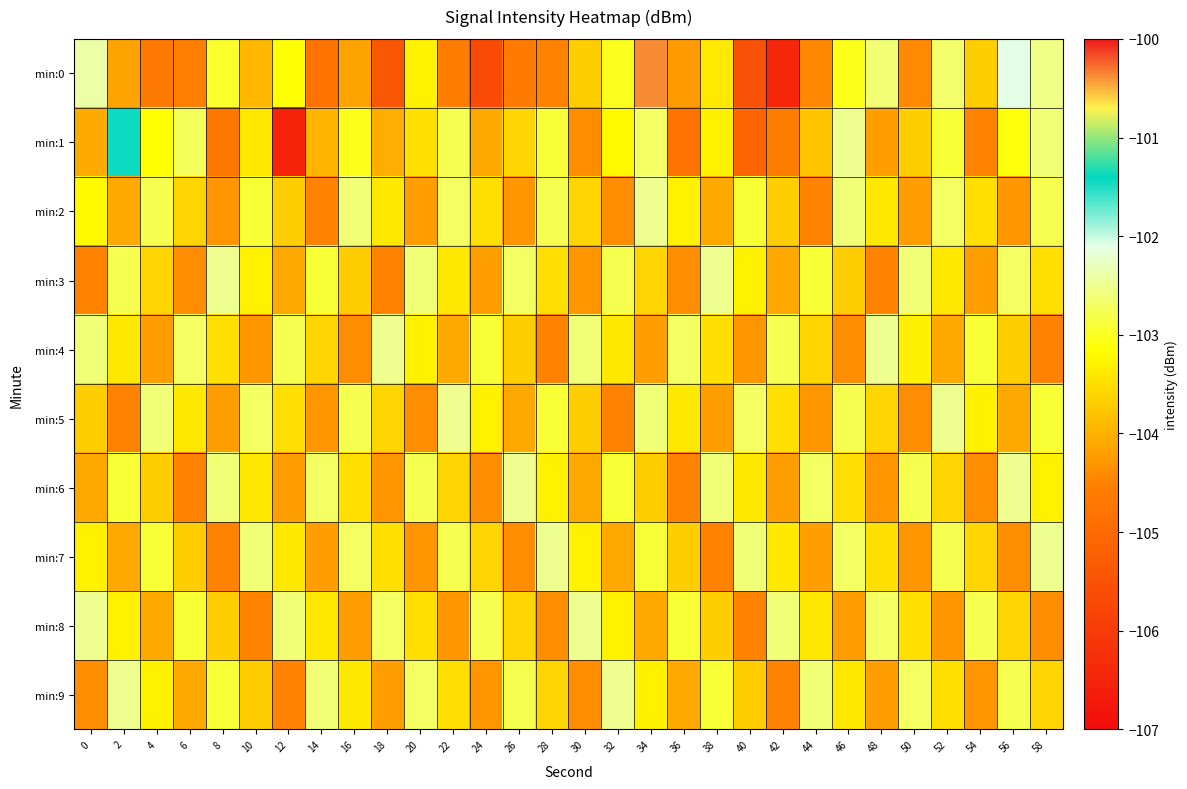

What is the total value across all series at 58?

-1032.6